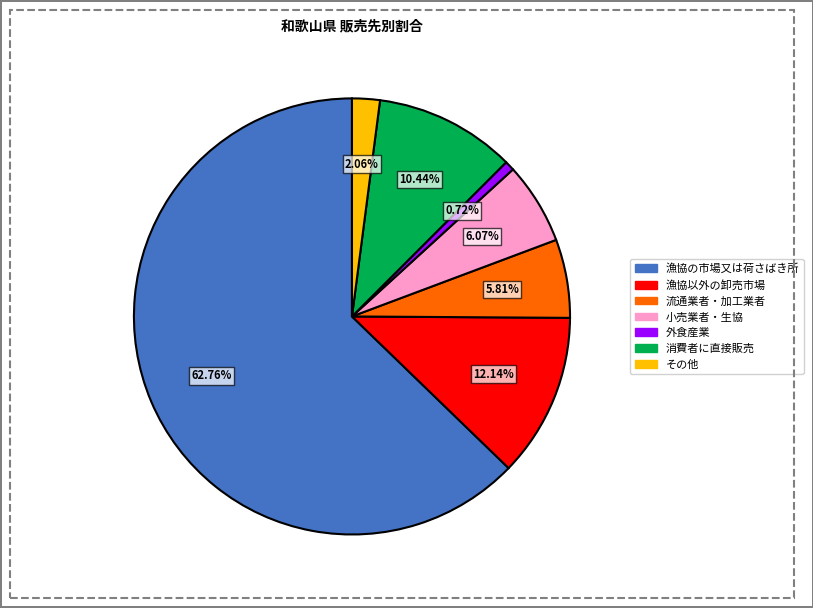

What percentage is the 漁協以外の卸売市場 slice, to the nearest percent?

12%